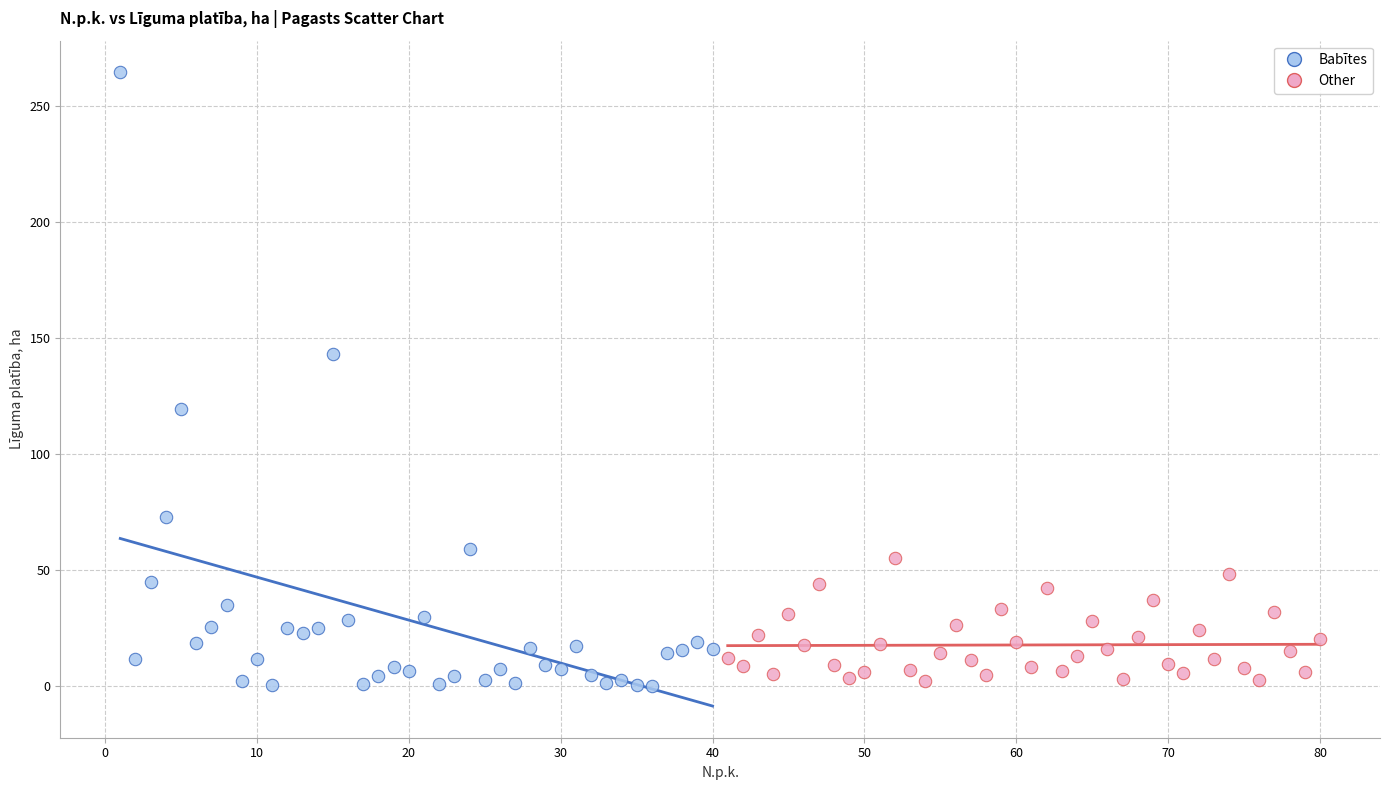

Which series has the widest spread of Y values?

Babītes